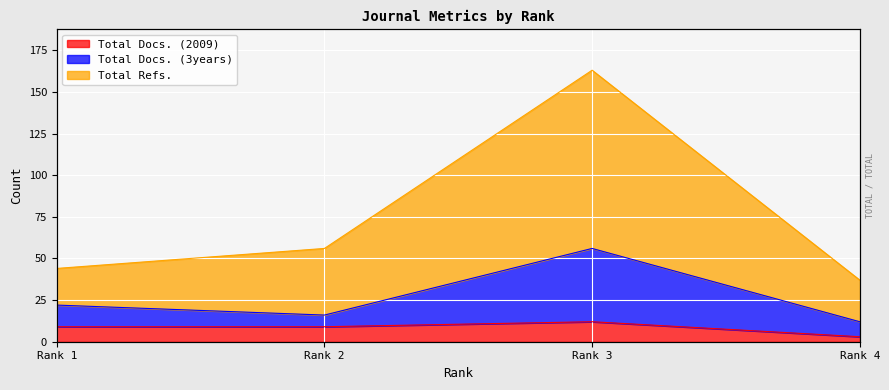

What is the difference between the highest and lowest values at Rank 4?

34